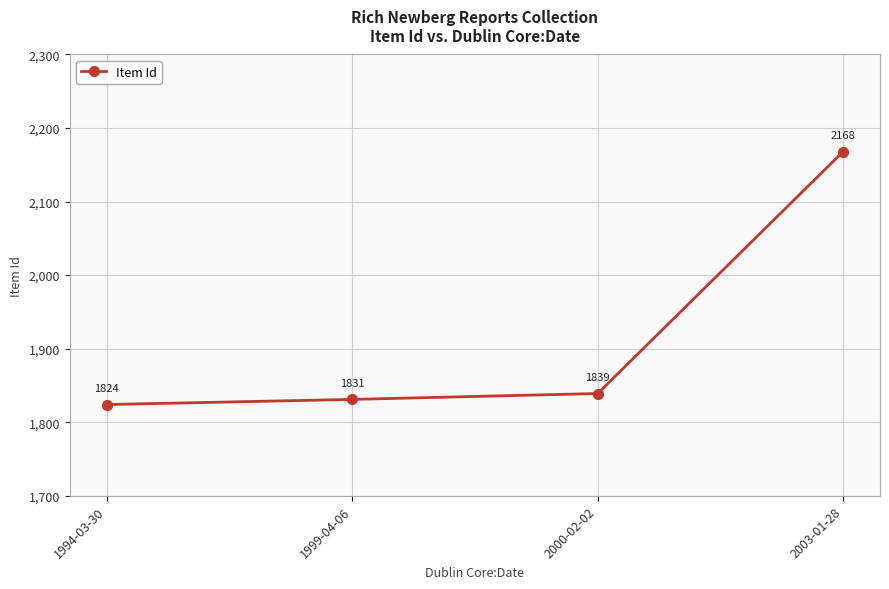

The value at 1999-04-06 is 833. True or false?

False